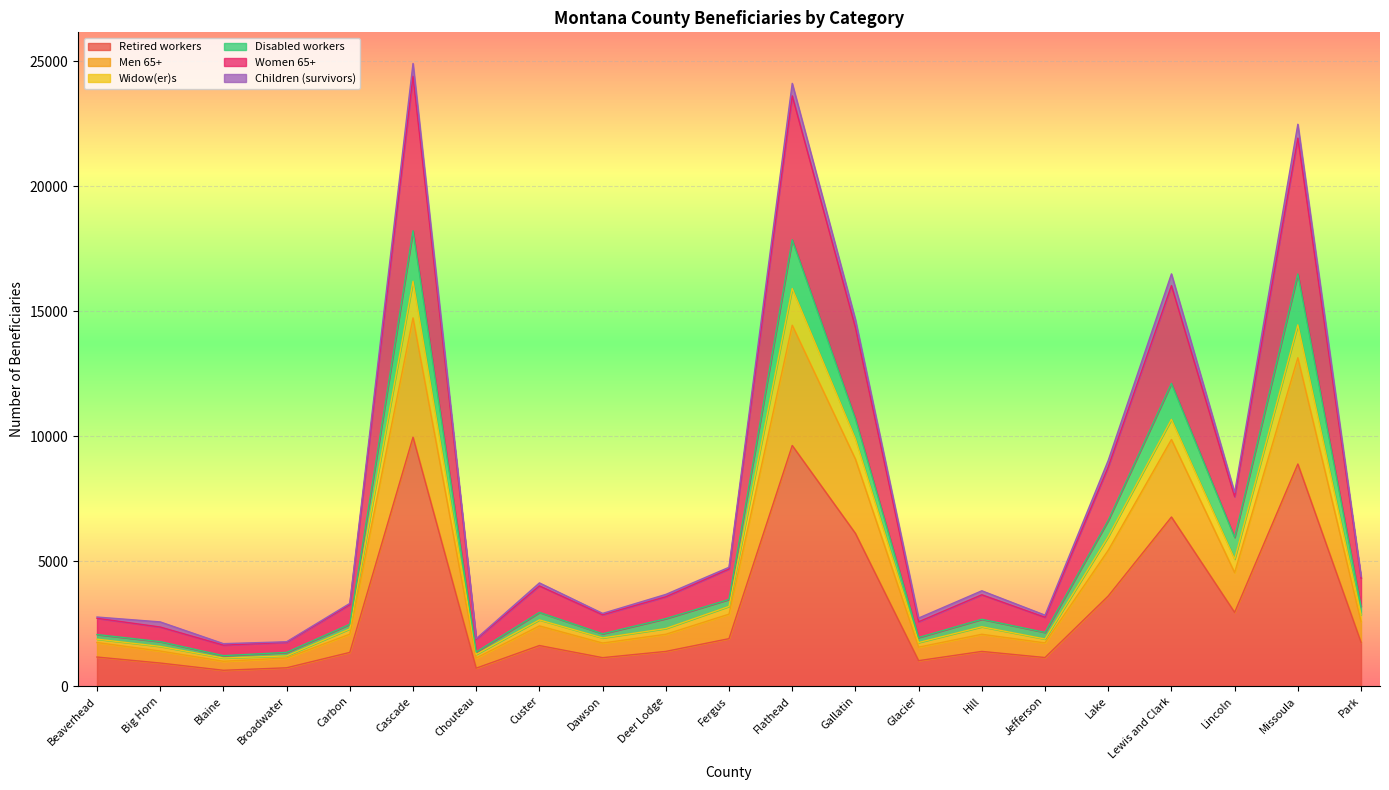

What is the lowest value of the Retired workers series?

640